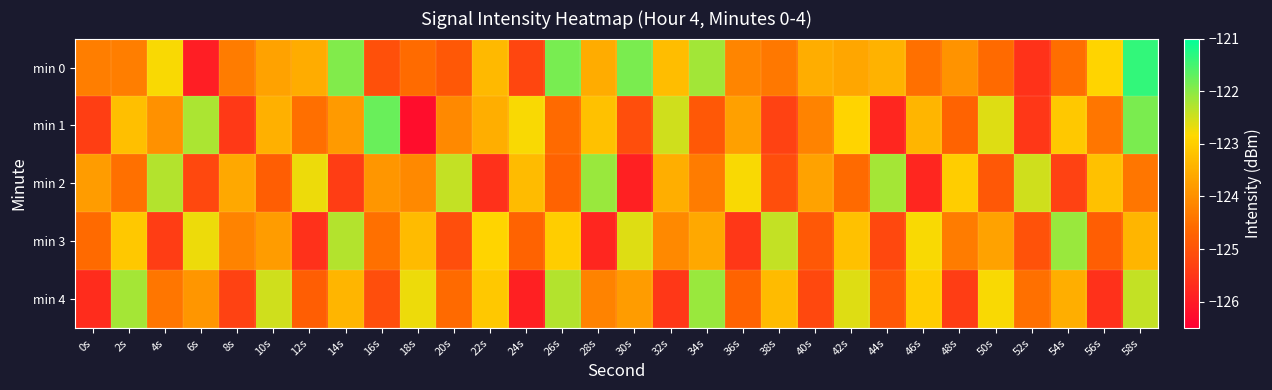

What is the total value across all series at 24s?

-621.9